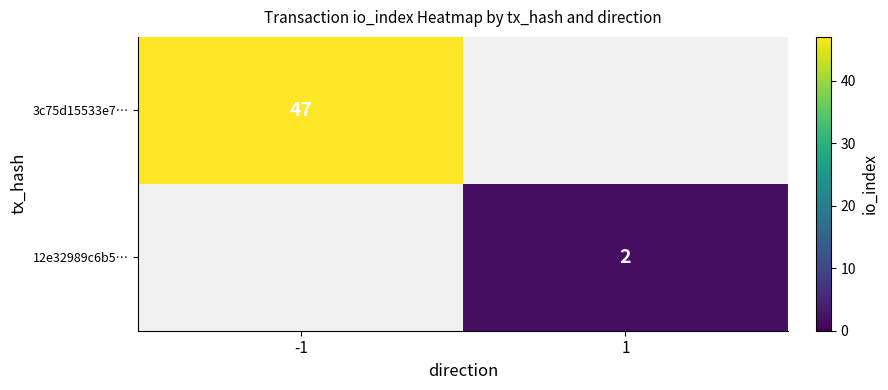

The 3c75d15533e7… series shows 12 at -1. True or false?

False